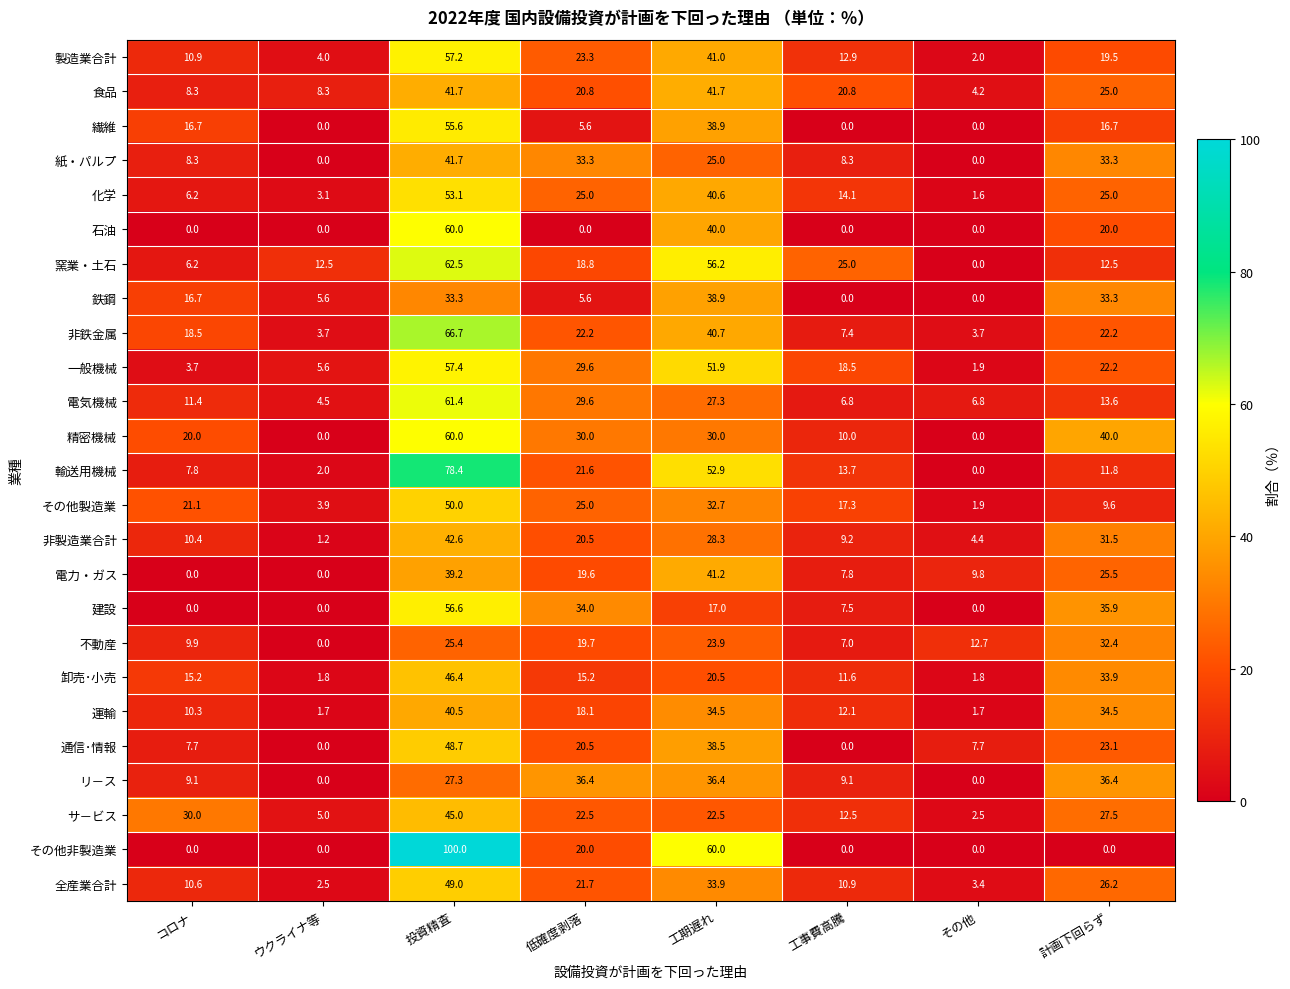

What is the total value across all series at その他?

66.1